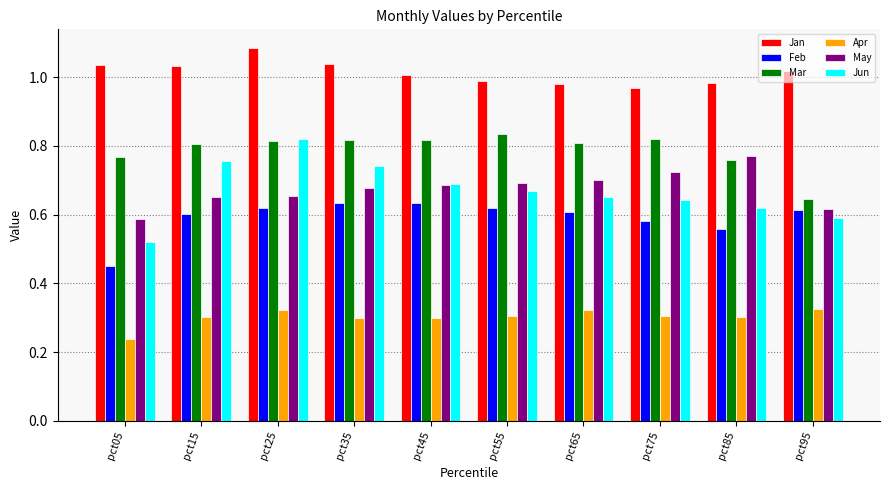

What is the total value across all series at pct85?

4.0